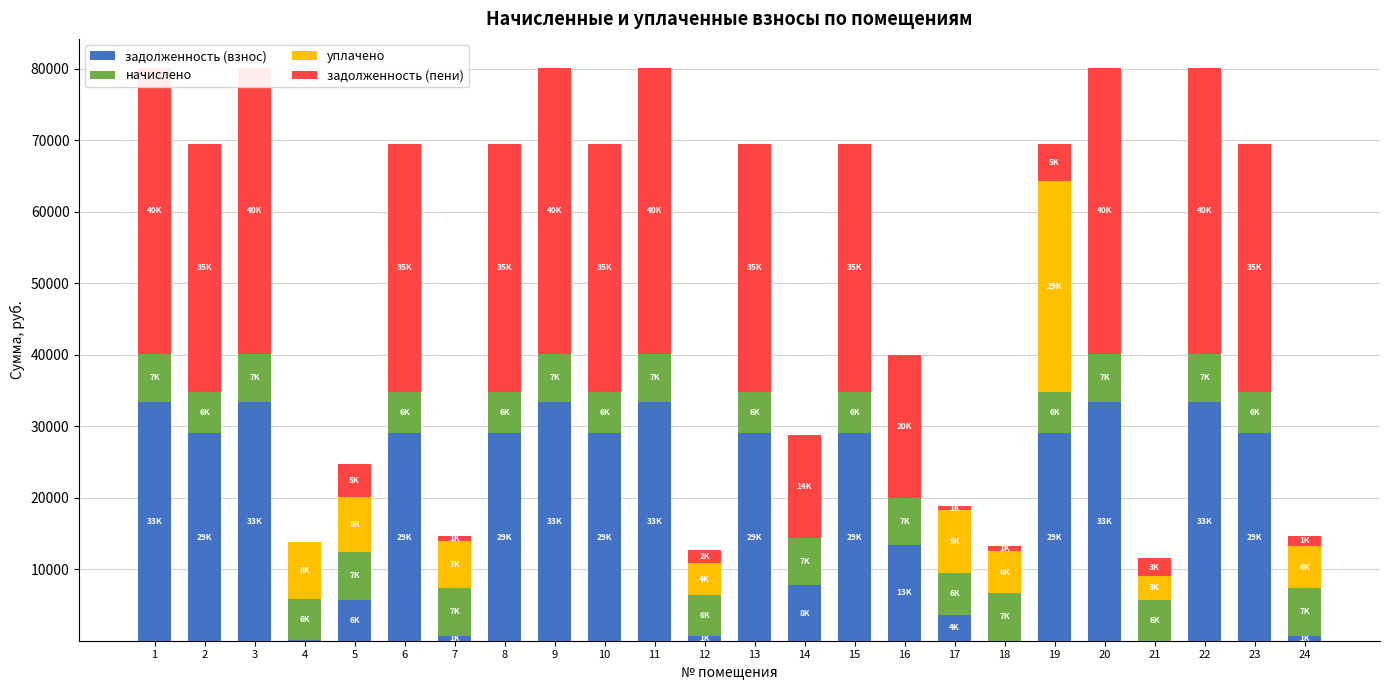

How many data points in начислено are above 6644?

12